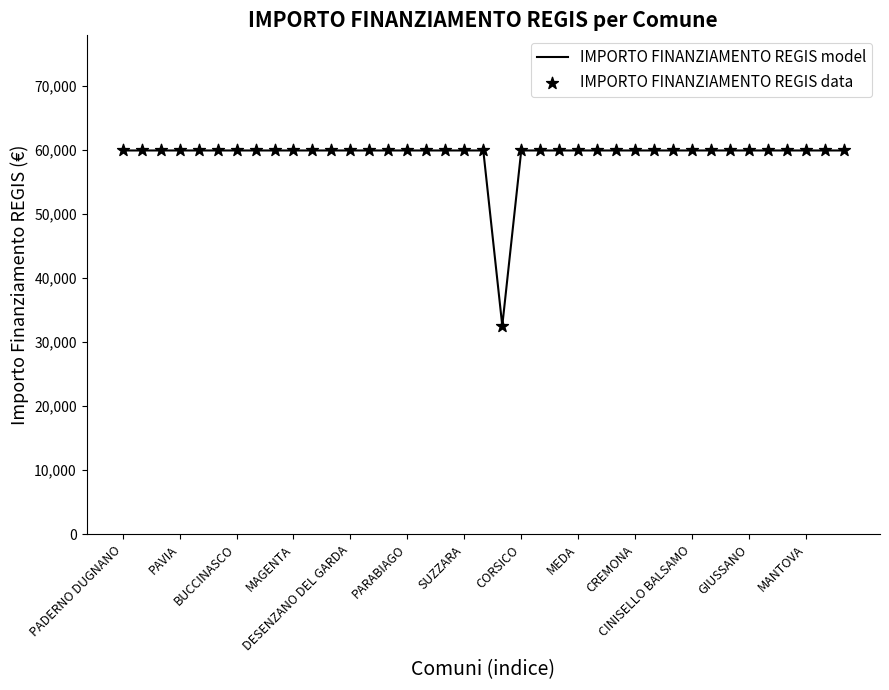

What is the maximum value shown in the chart?

59966